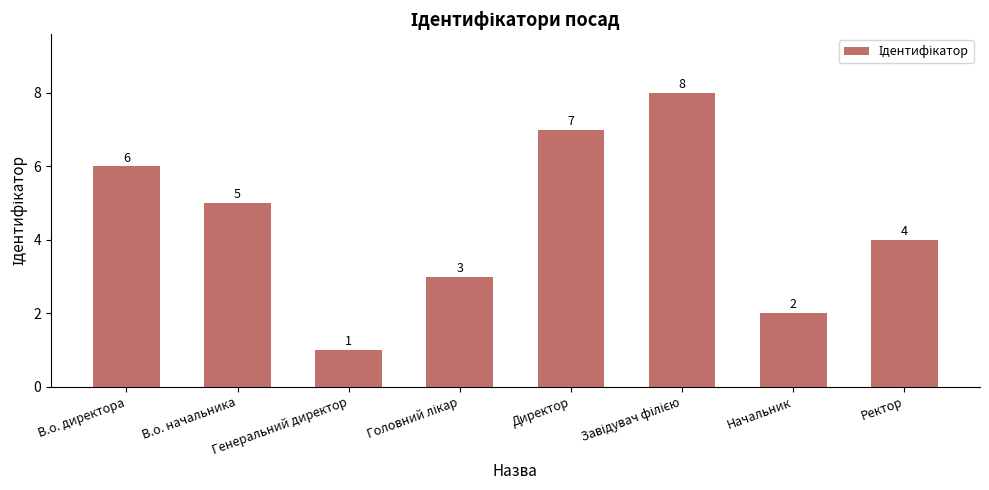

What is the difference between the second highest and minimum values?

6